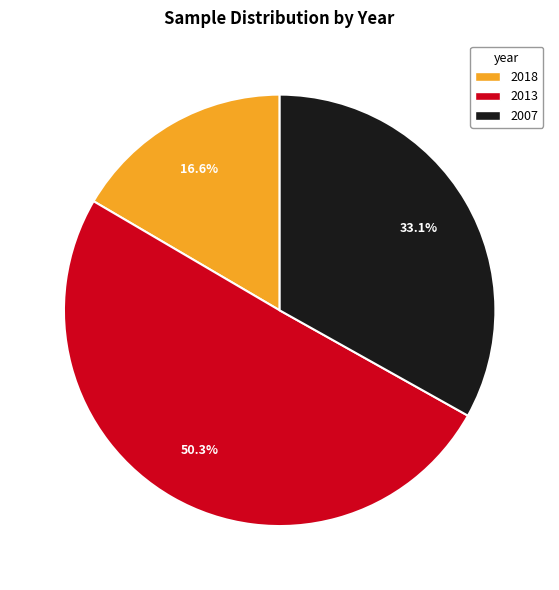

What is the ratio of the value at 2007 to the value at 2013?

0.7